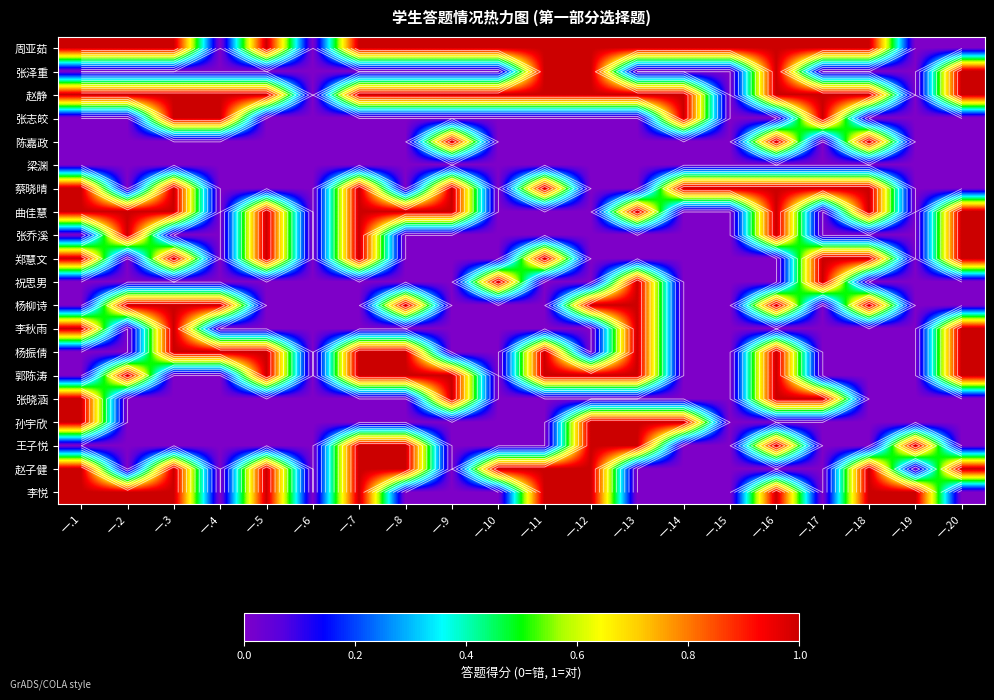

Which label corresponds to the smallest value in the chart?

一.4